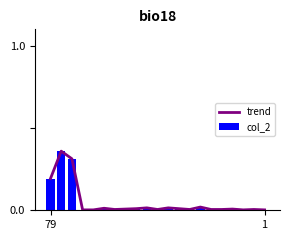

What is the difference between the maximum and minimum values in the trend series?

0.4